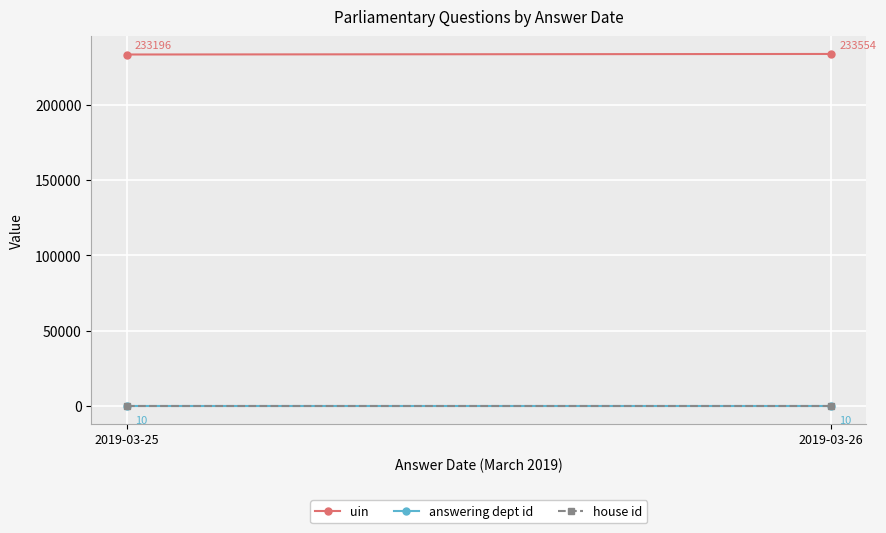

What is the sum of the answering dept id values at 2019-03-26 and 2019-03-25?

20.0